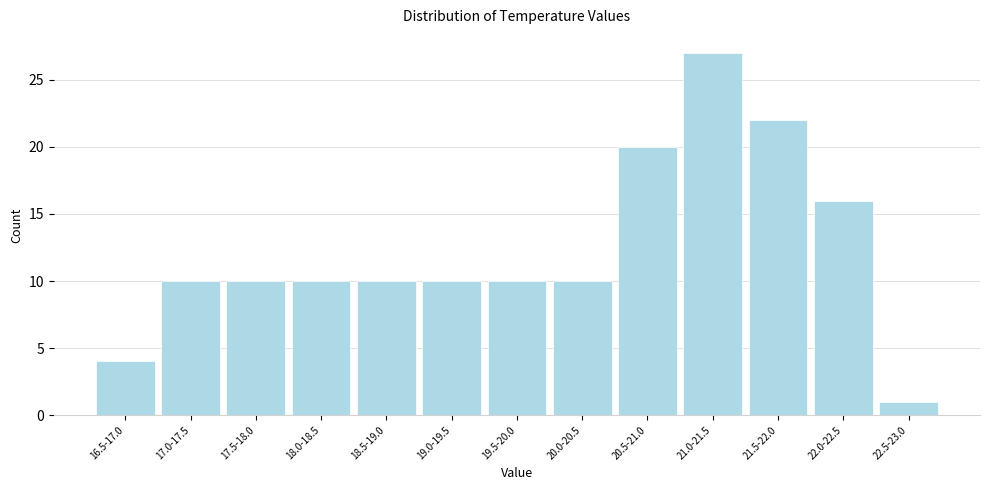

Reading right to left, transcribe all the data shown in this chart.

22.5-23.0=1	22.0-22.5=16	21.5-22.0=22	21.0-21.5=27	20.5-21.0=20	20.0-20.5=10	19.5-20.0=10	19.0-19.5=10	18.5-19.0=10	18.0-18.5=10	17.5-18.0=10	17.0-17.5=10	16.5-17.0=4